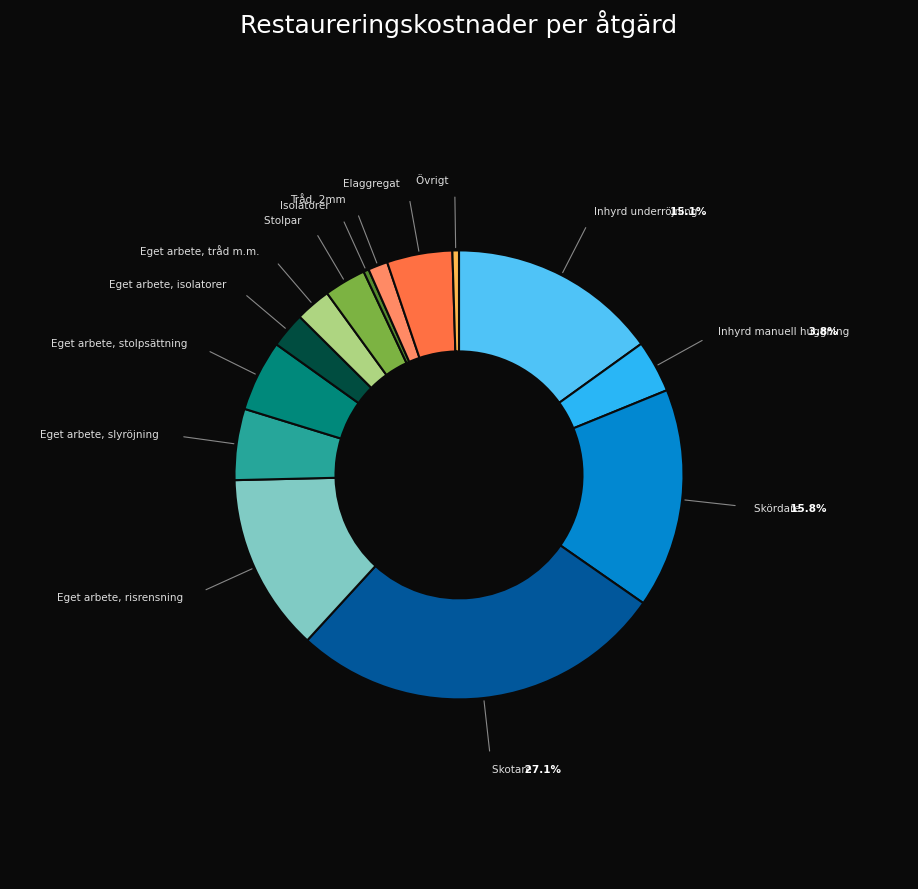

The Inhyrd underröjning slice represents 7% of the pie. True or false?

False